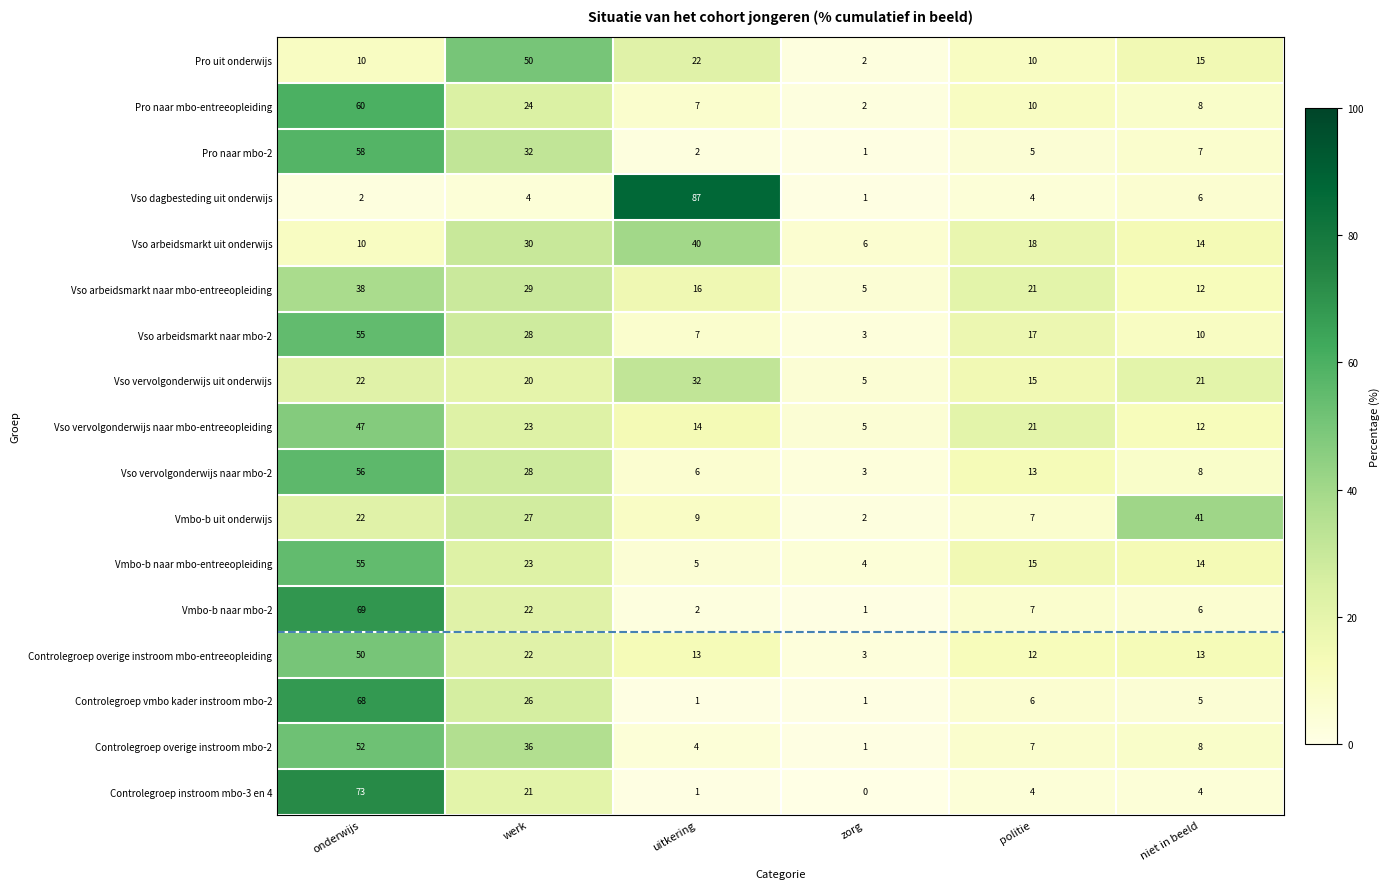

At which category is the sum across all series the highest?

onderwijs